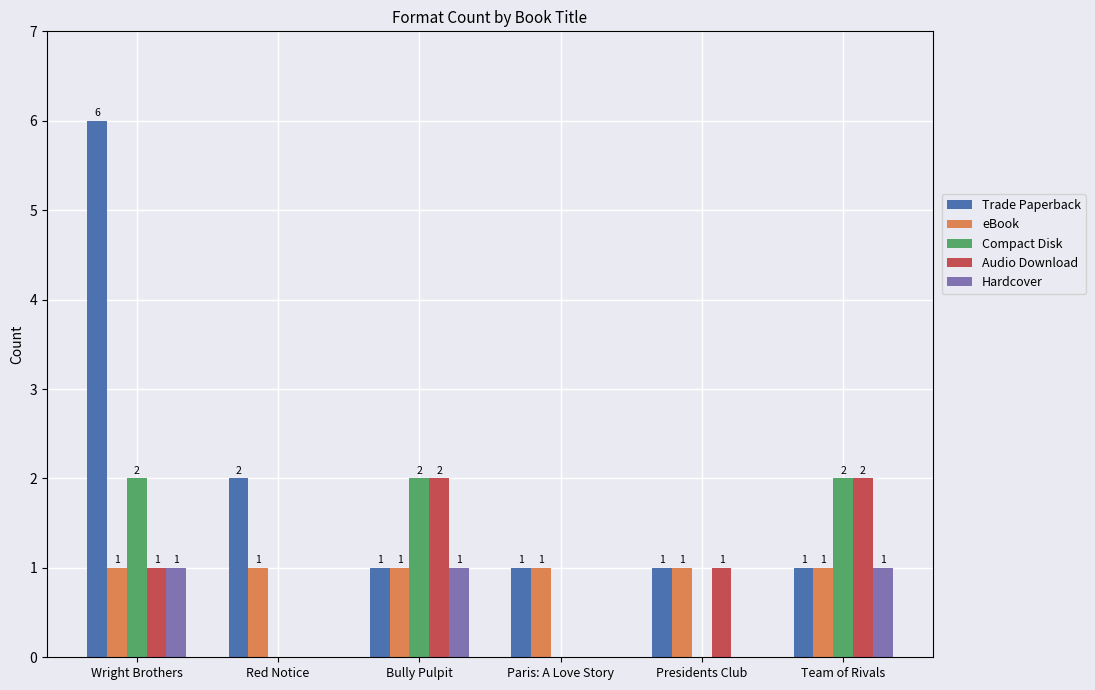

Which series changed the most between Bully Pulpit and Presidents Club?

Compact Disk